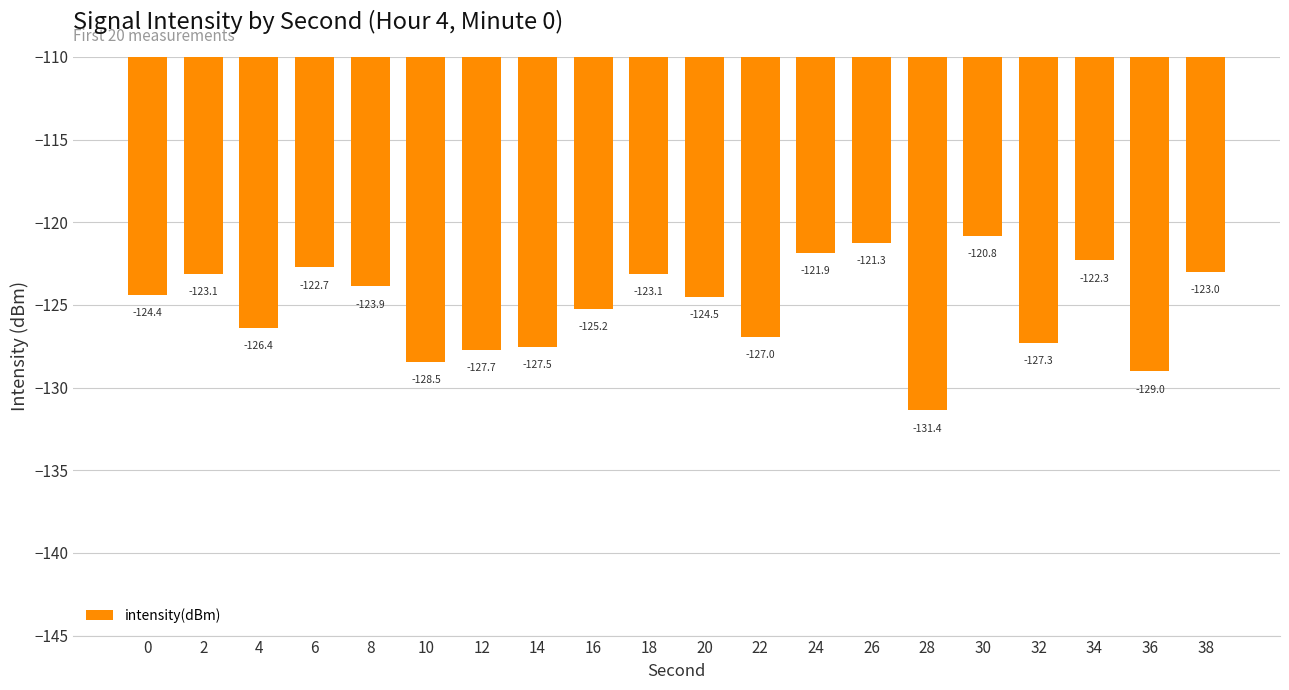

What is the value of the 4th bar from the left?

-122.7